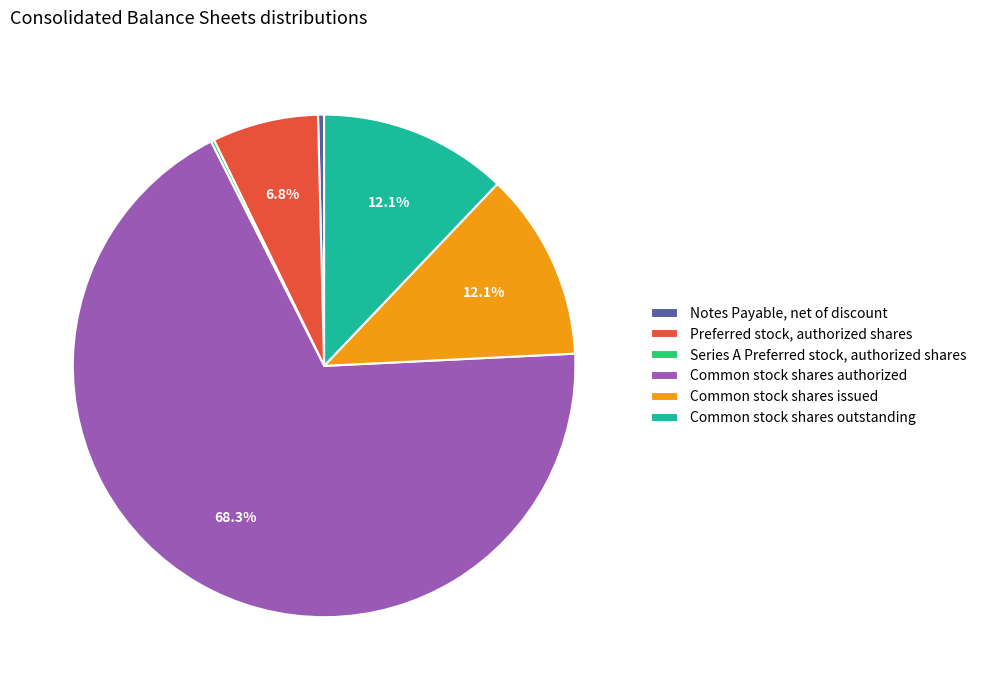

Does Common stock shares outstanding account for over 50% of the chart?

No